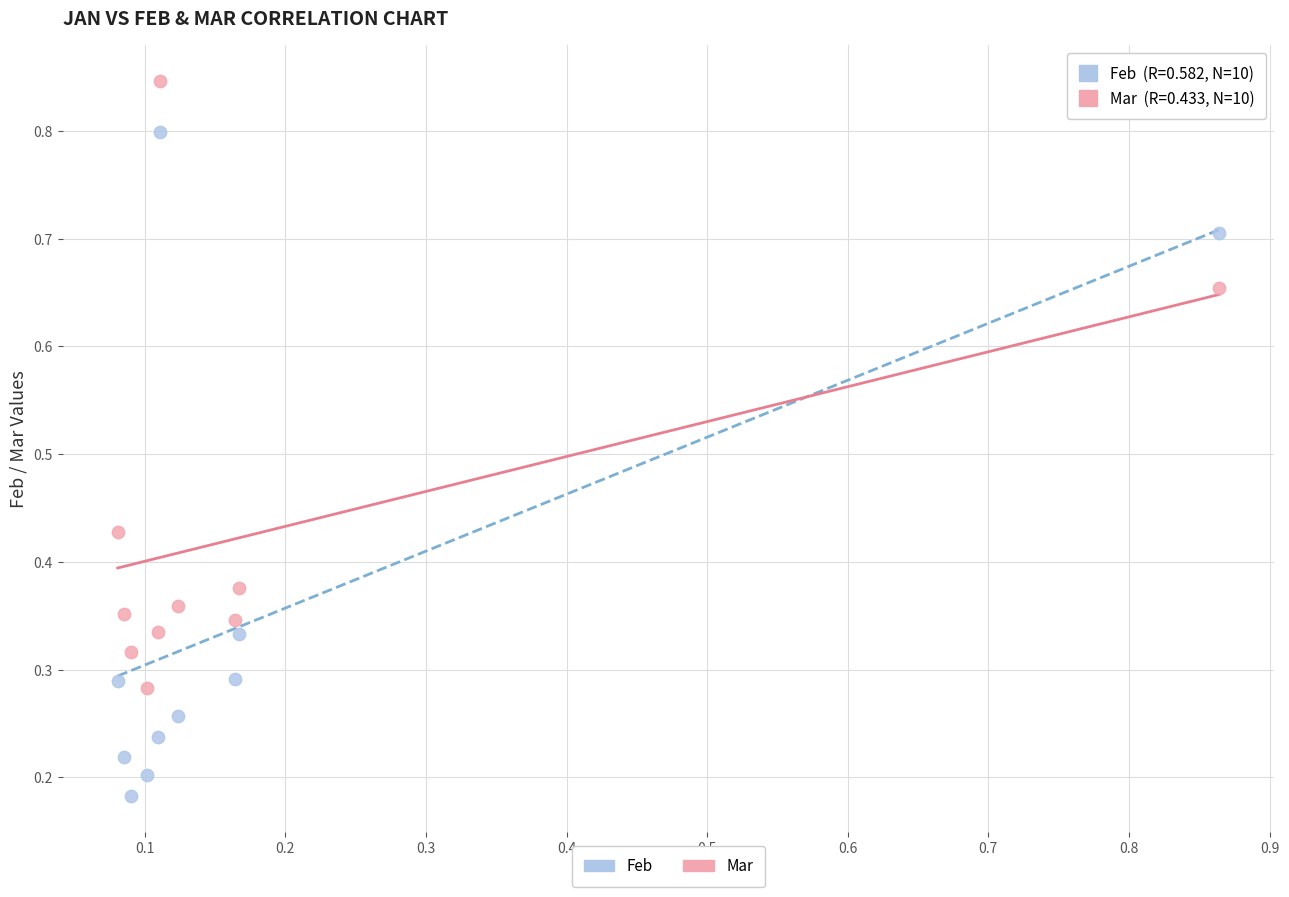

What are all the series names shown in the legend?

Feb, Mar